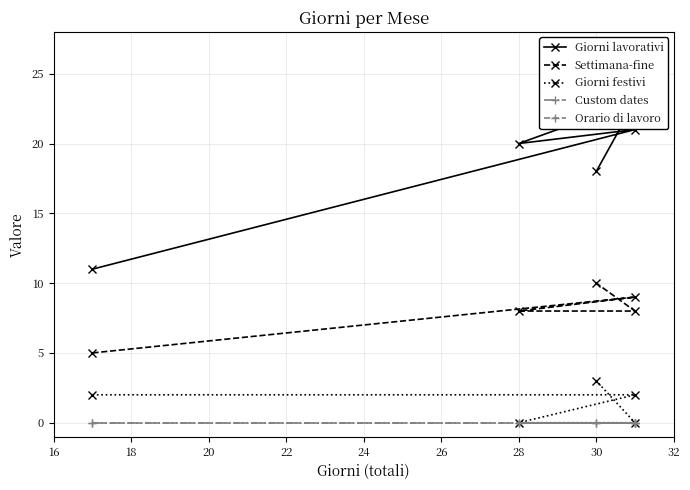

True or false: Orario di lavoro has more than 0 interior local peaks.

False